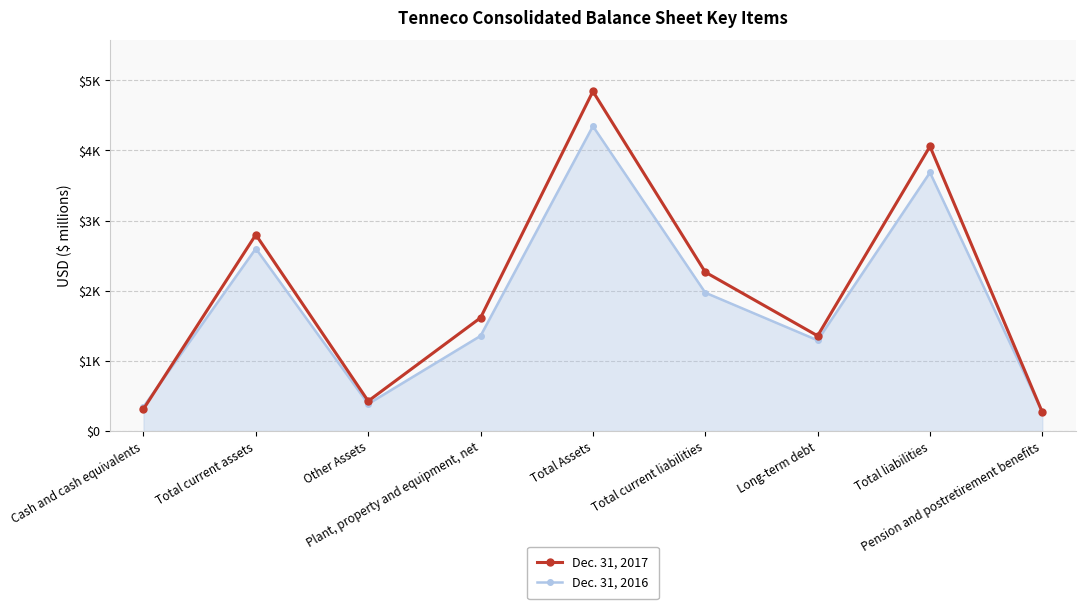

Is it true that Dec. 31, 2017 equals 3865 at Total current liabilities?

False